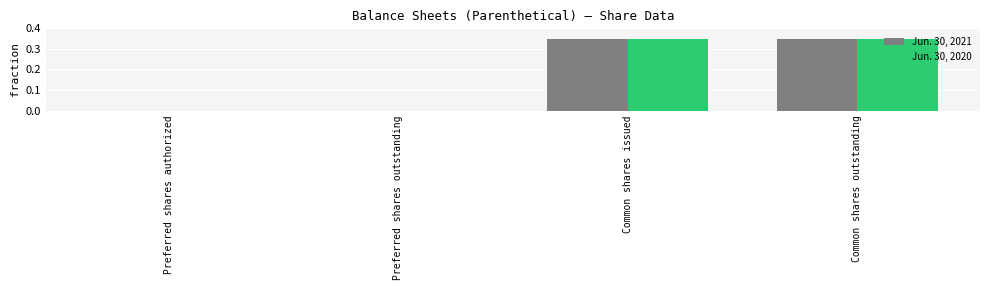

What is the total value across all series at Common shares outstanding?

0.7